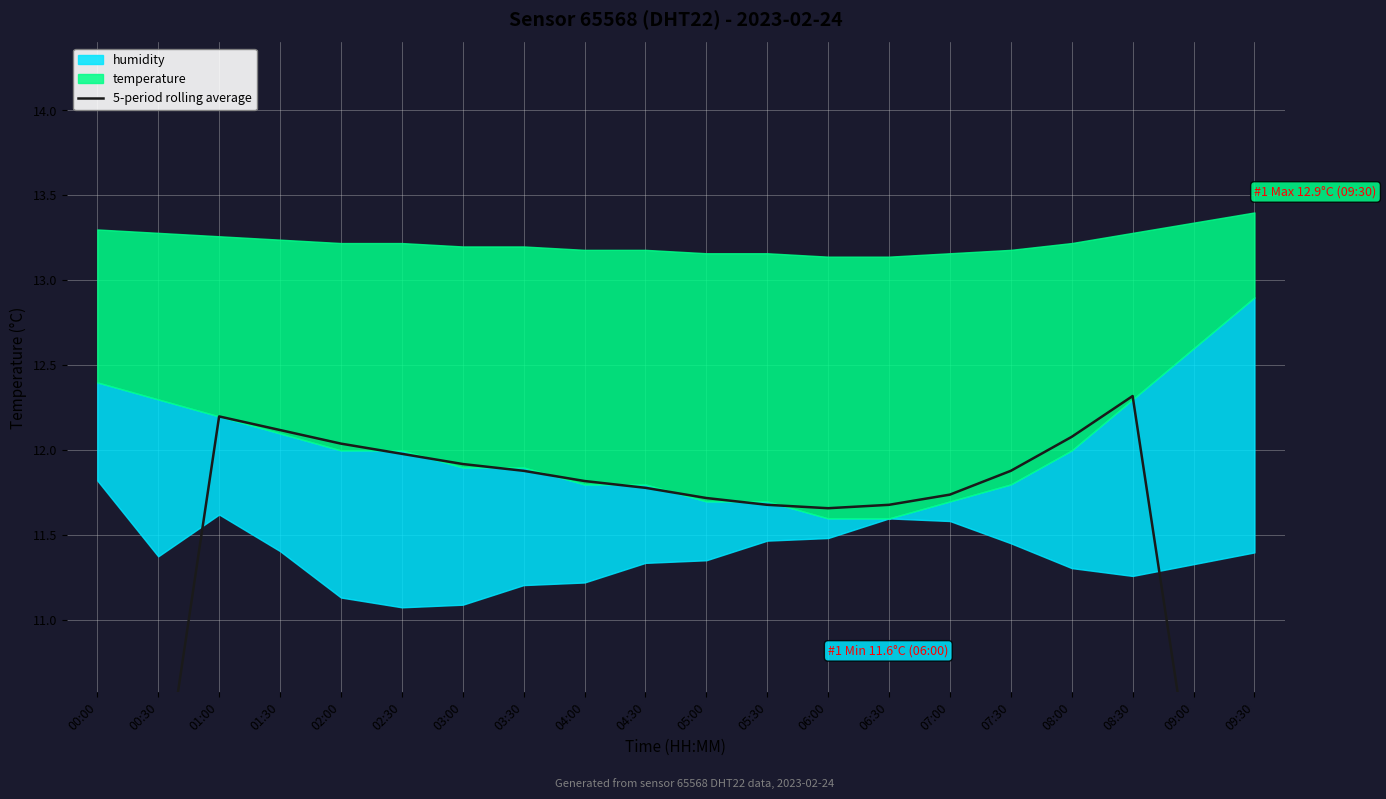

What is the label of the 4th point from the left?

01:30